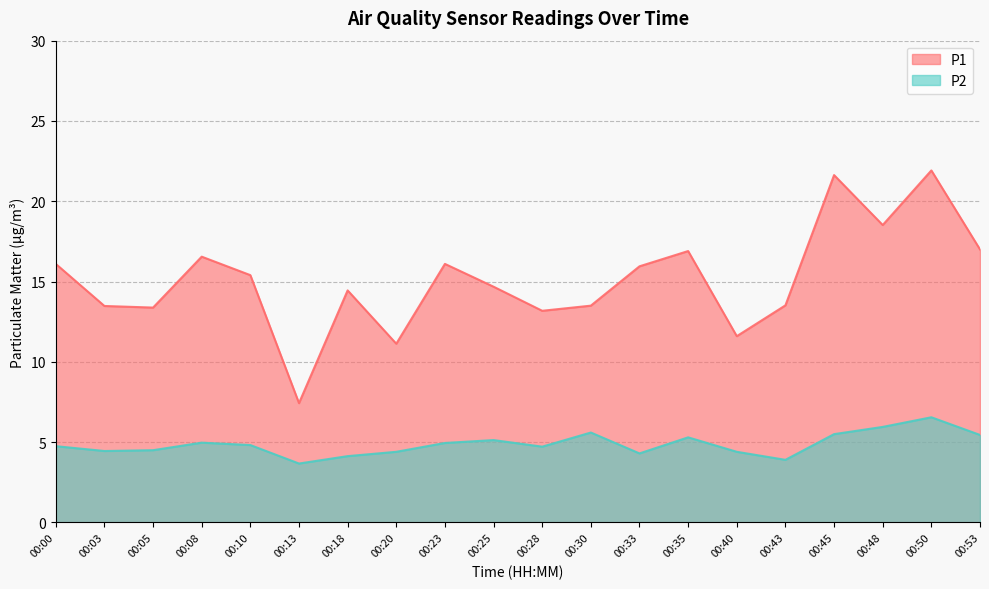

At how many categories does at least one series exceed 6?

20